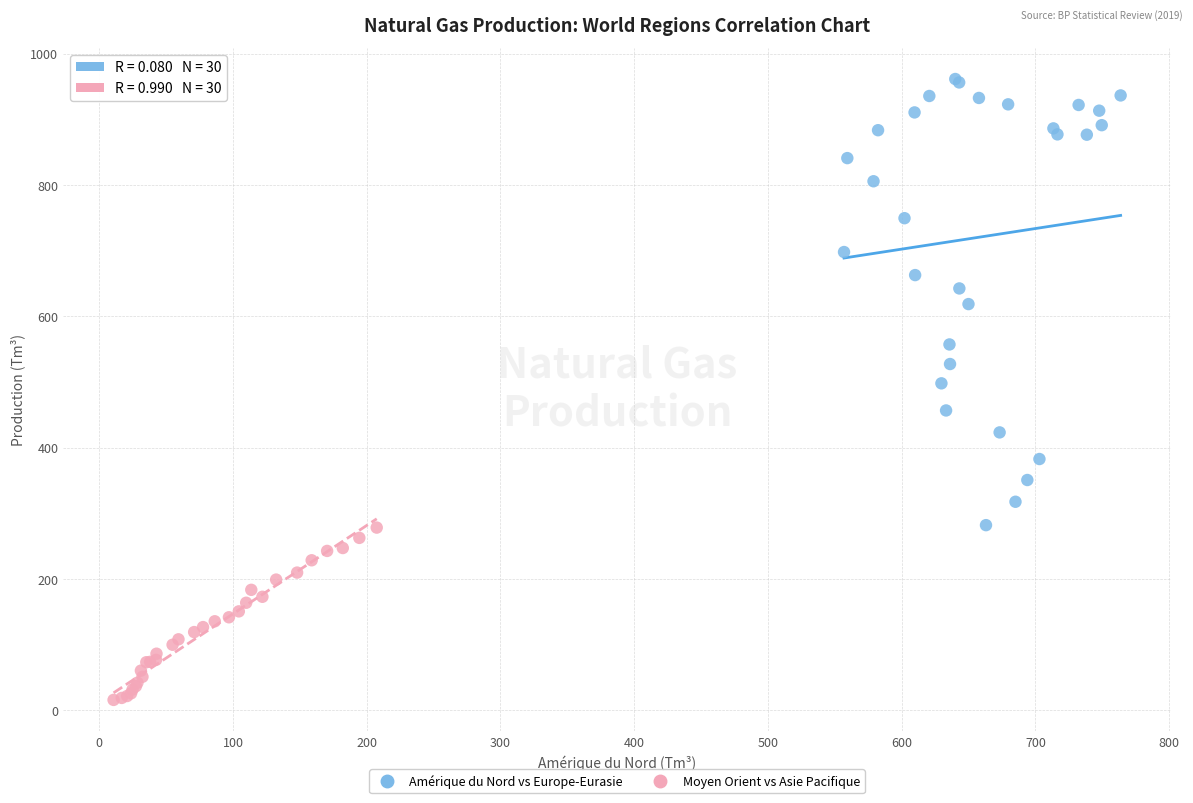

Which series contains the highest Y value?

Amérique du Nord vs Europe-Eurasie